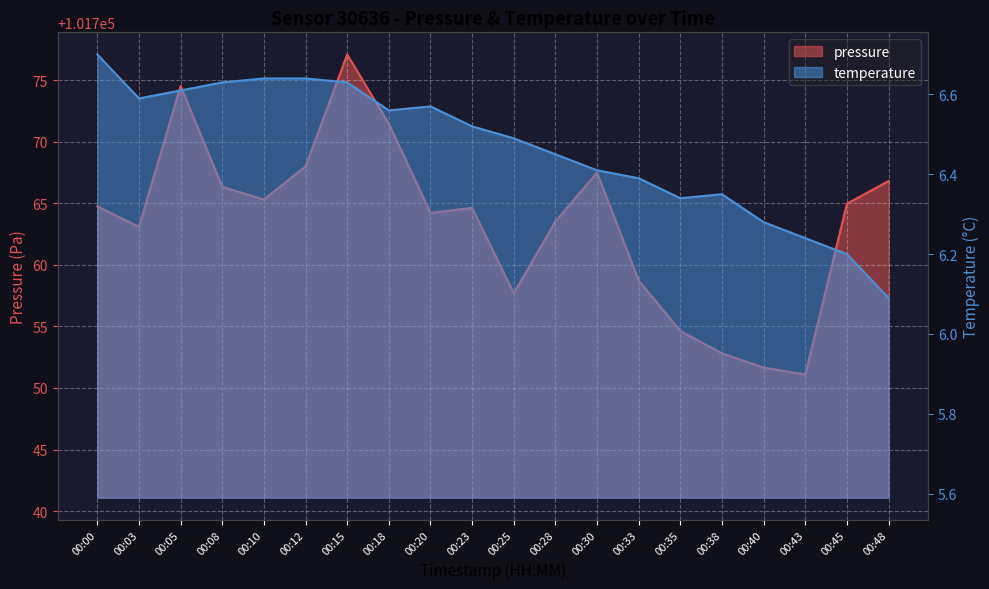

Which category has the highest value across all series?

00:15